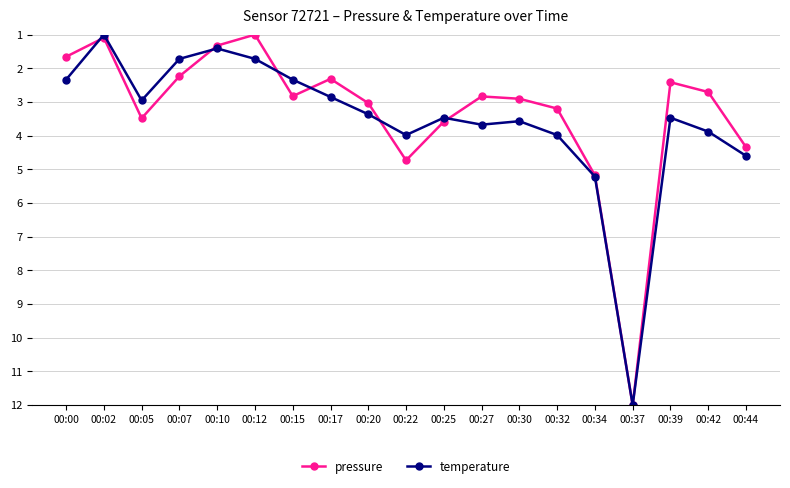

Rank the series at 00:30 from lowest to highest value.

pressure, temperature